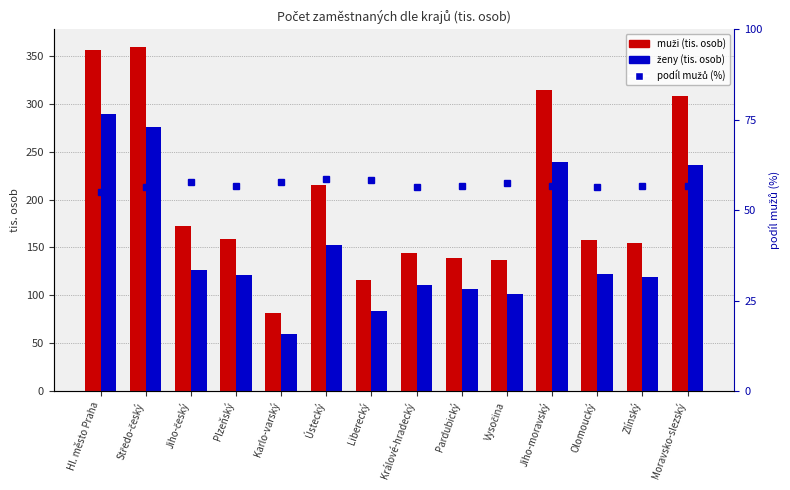

What is the approximate value of ženy at Králové-hradecký?

111.2